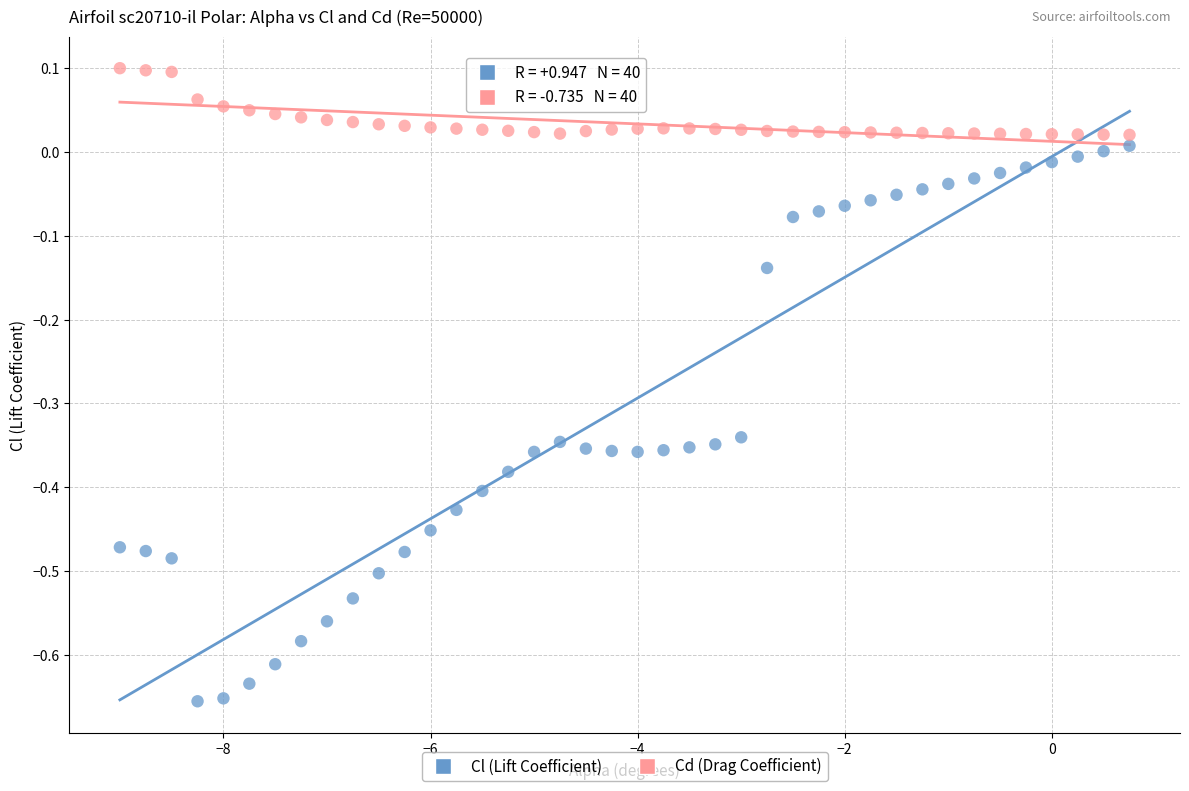

What are all the series names shown in the legend?

Cl (Lift Coefficient), Cd (Drag Coefficient)